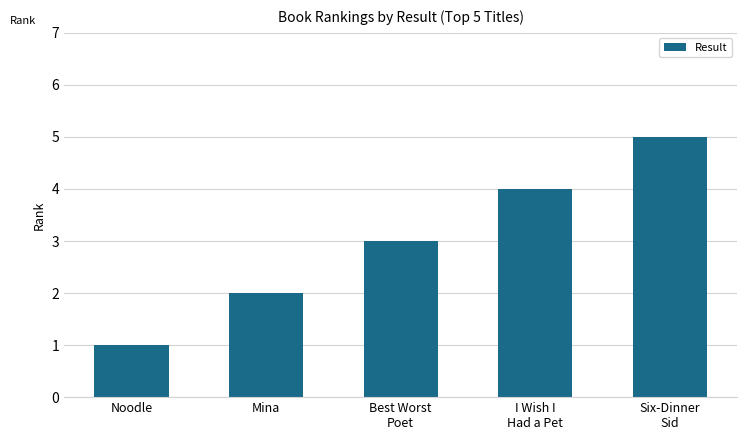

Reading left to right, extract all data points from this chart.

1	2	3	4	5